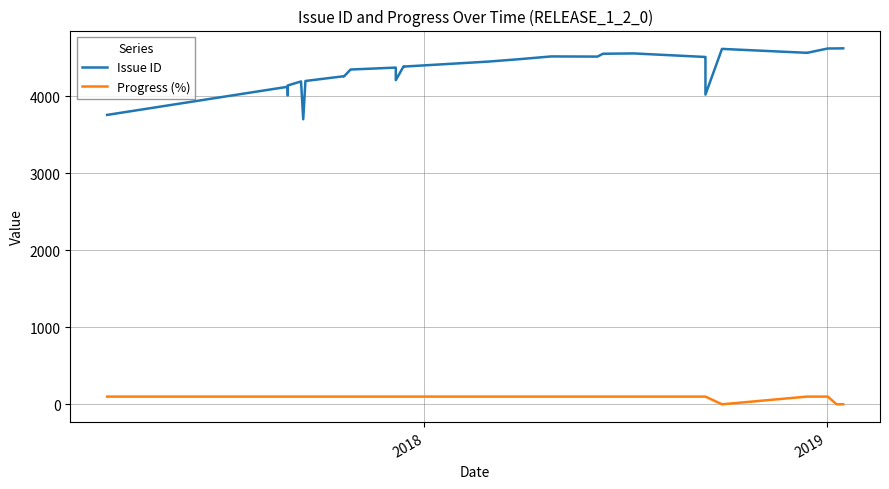

Which series has the largest range (max minus min)?

Issue ID